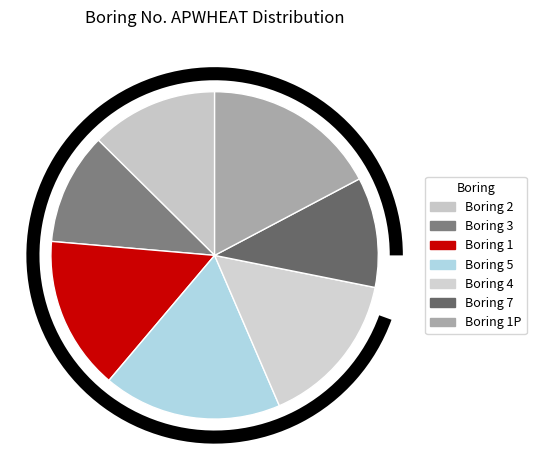

To the nearest percent, what portion does 2 represent?

13%